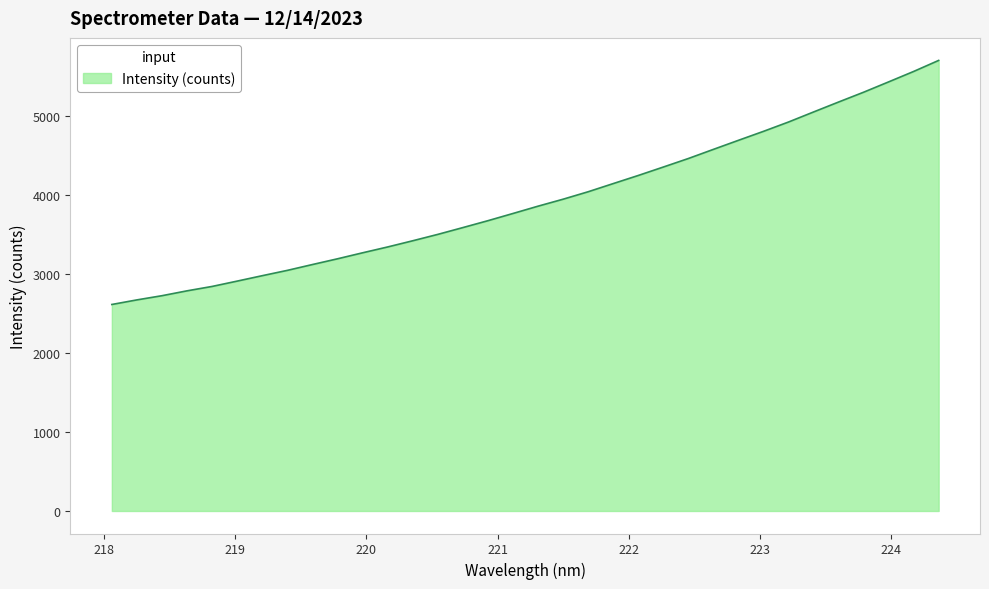

What is the smallest value displayed?

2615.5